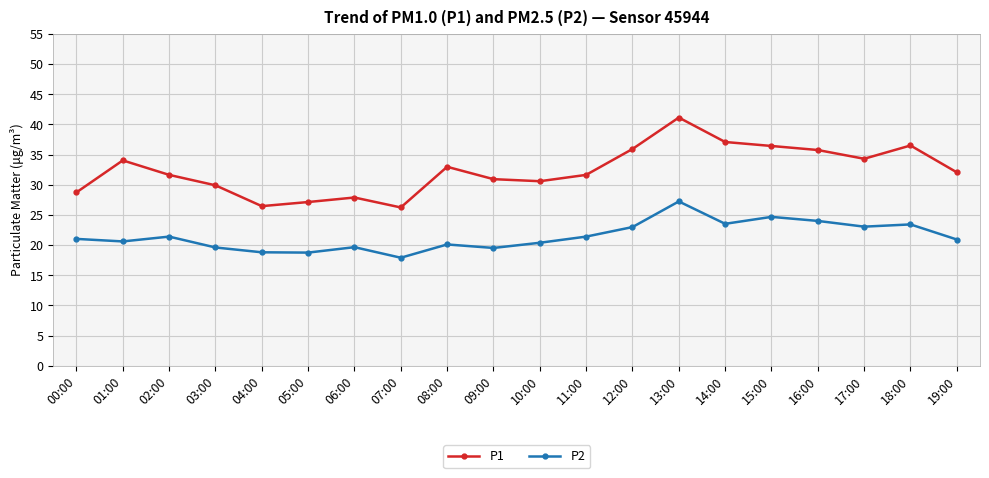

True or false: P2 and P1 cross at least once.

False